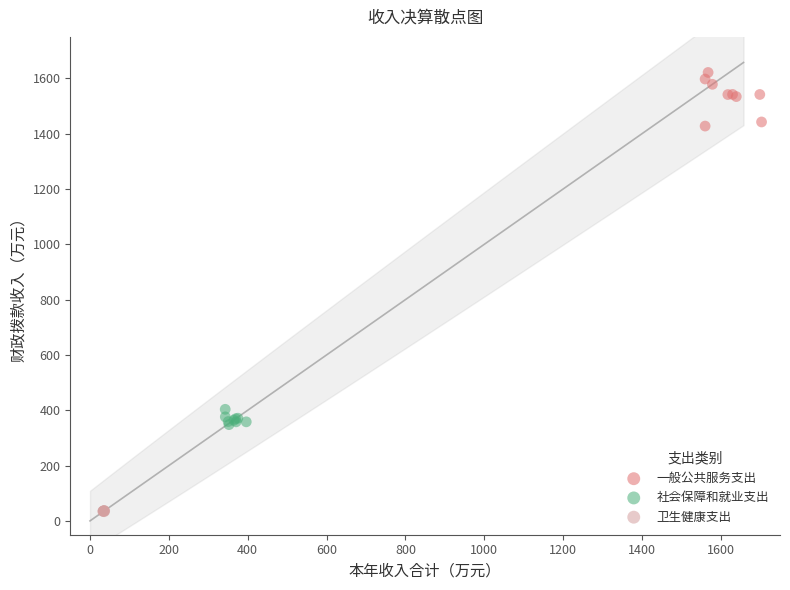

Which series reaches the minimum Y coordinate?

卫生健康支出